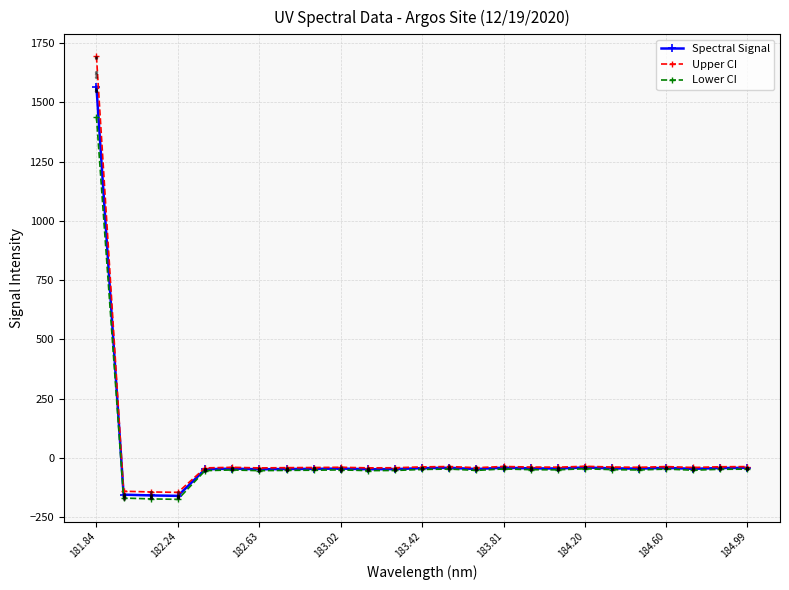

Which series has the widest spread of Y values?

Upper CI